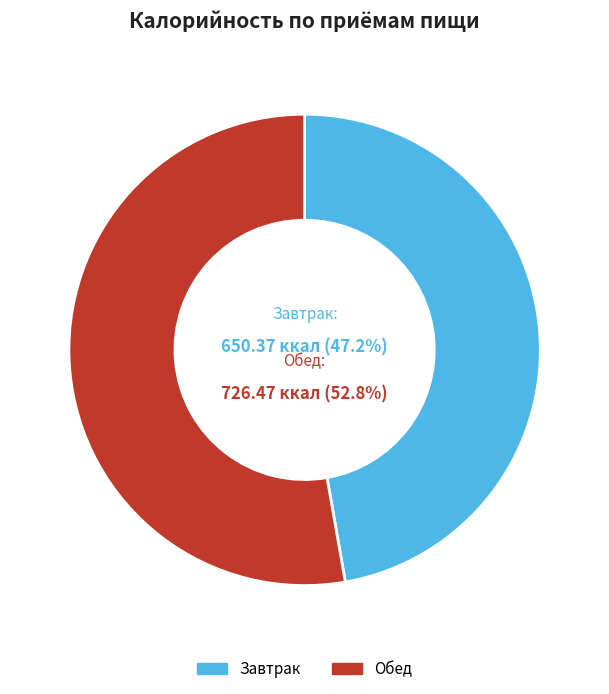

What is the majority slice?

Обед